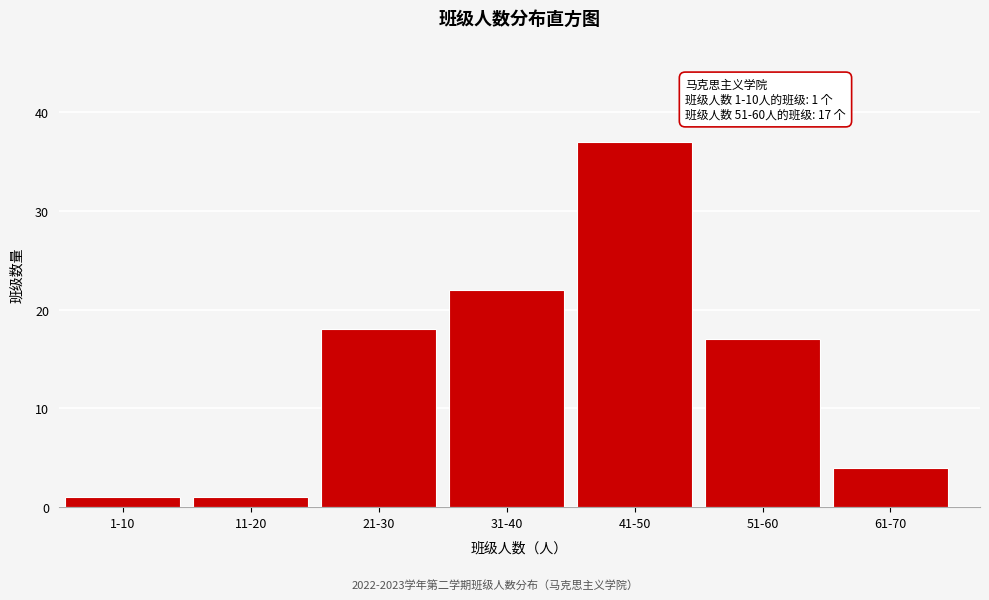

Reading right to left, what are all the values shown in this chart?

4	17	37	22	18	1	1